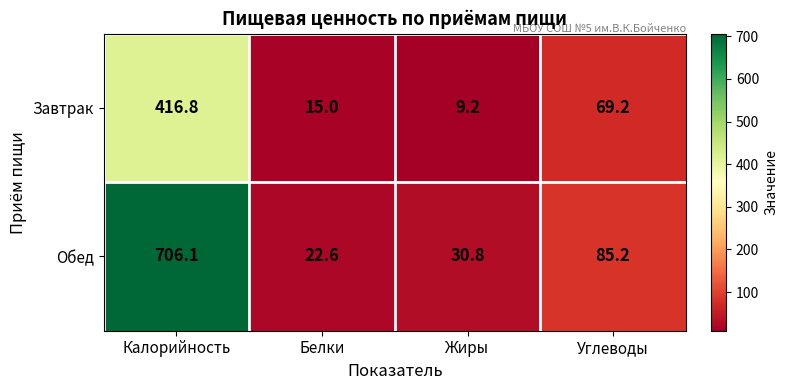

Rank the series by their maximum value, from highest to lowest.

Обед, Завтрак